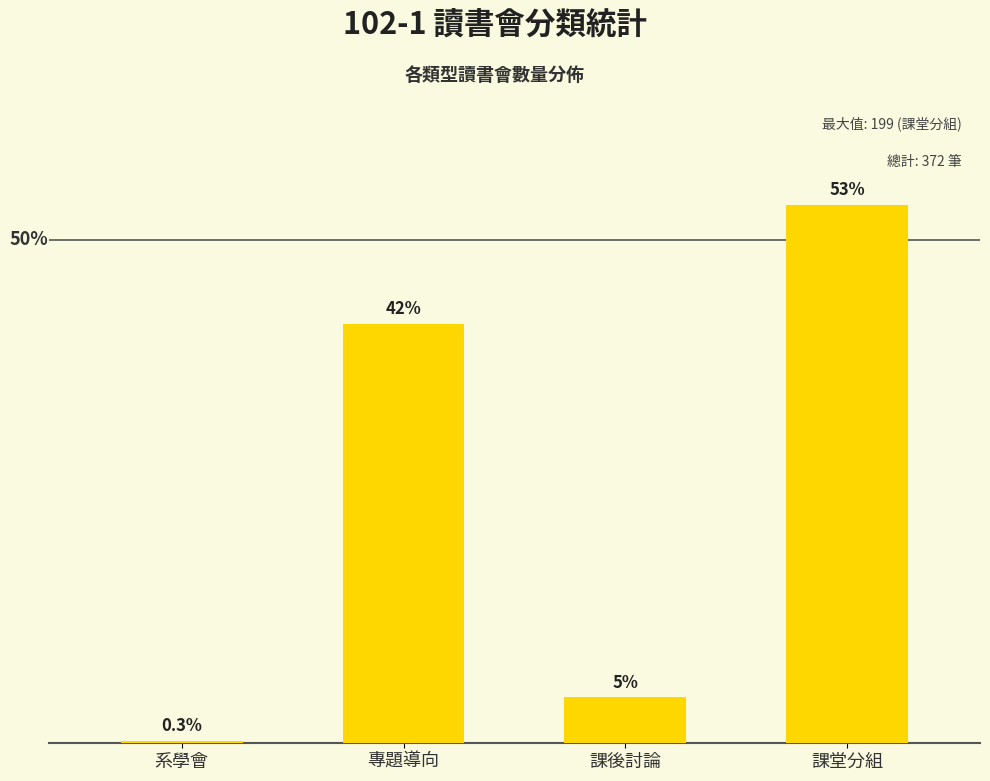

True or false: the data shows 1 at 系學會.

True